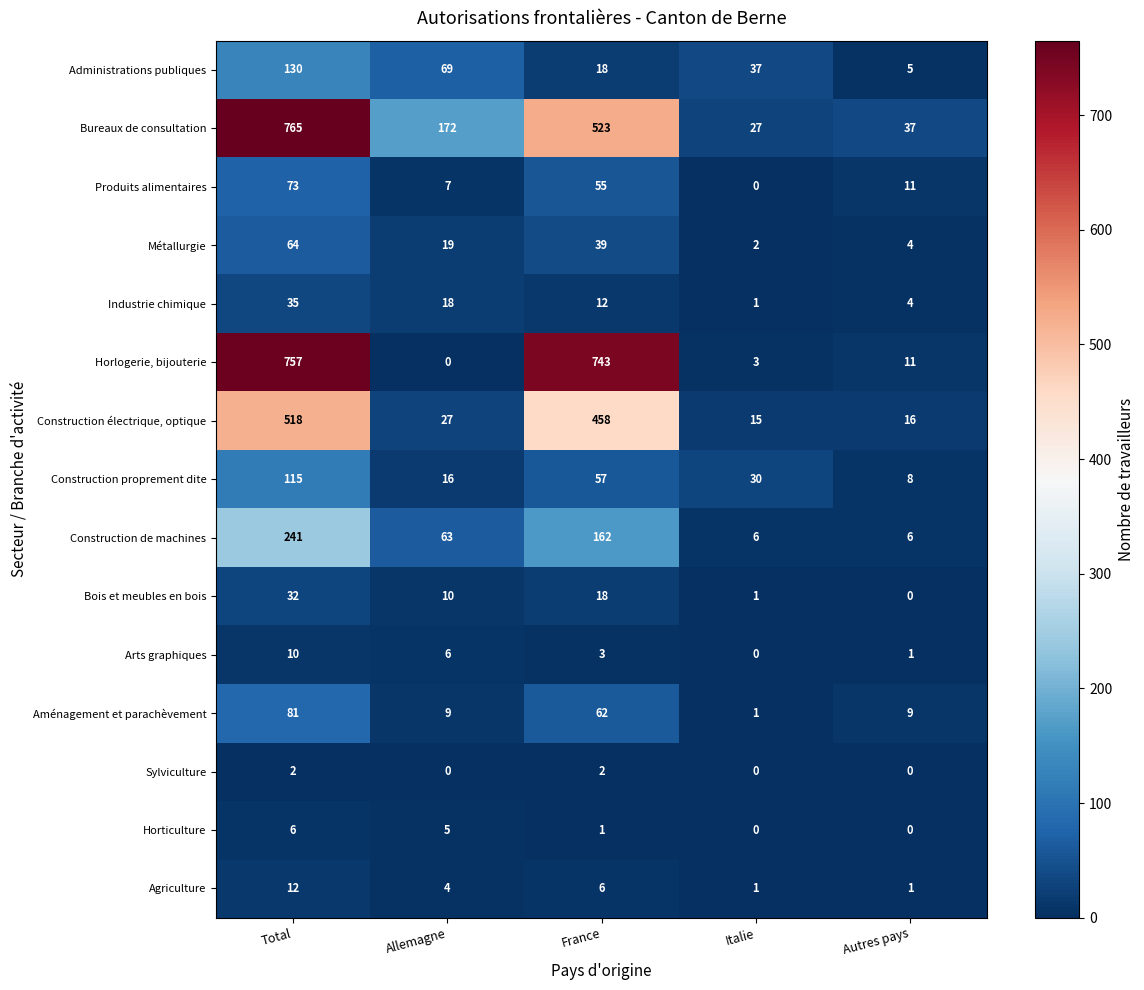

What is the sum of the Horticulture values at Allemagne and Italie?

5